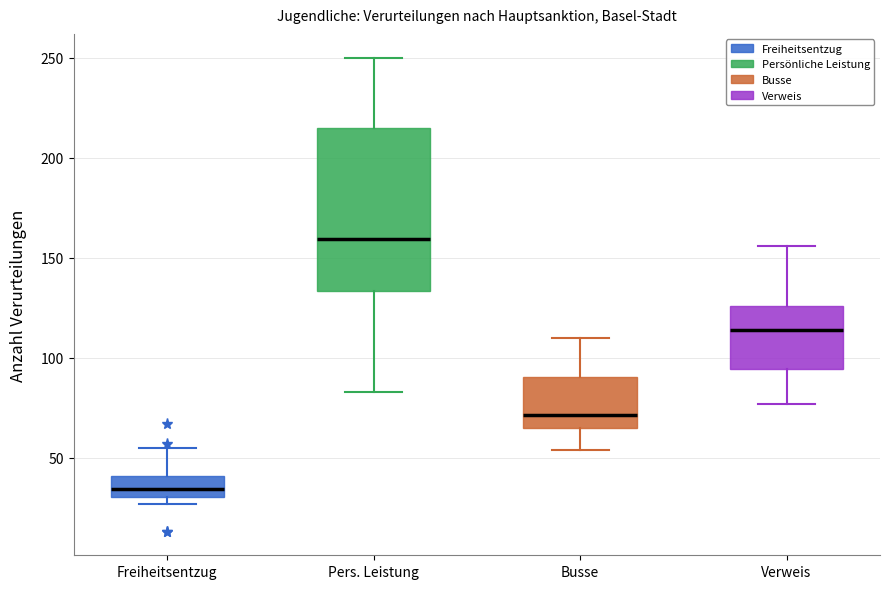

Reading left to right, read every box against the y-axis: the position of its median line, the range the box covers, and the ends of its whiskers. The values are not printed on the chart, so give them approximately, as read against the axis.

Freiheitsentzug: median 35, box 30 to 40, whiskers 25 to 55
Pers. Leistung: median 160, box 135 to 215, whiskers 85 to 250
Busse: median 70, box 65 to 90, whiskers 55 to 110
Verweis: median 115, box 95 to 125, whiskers 75 to 155